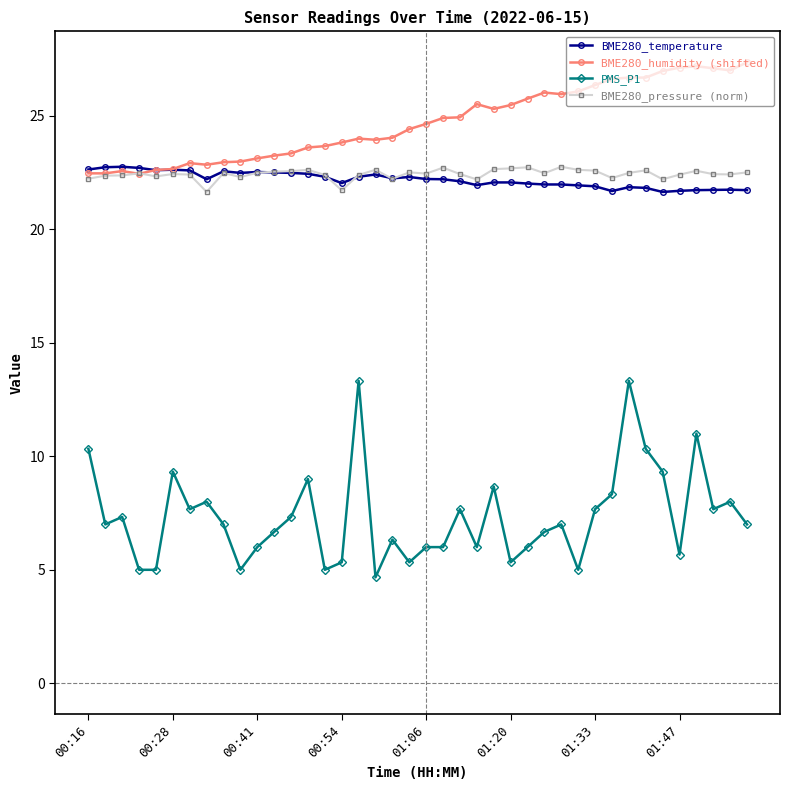

Which series has the largest total across all categories?

BME280_humidity (shifted)